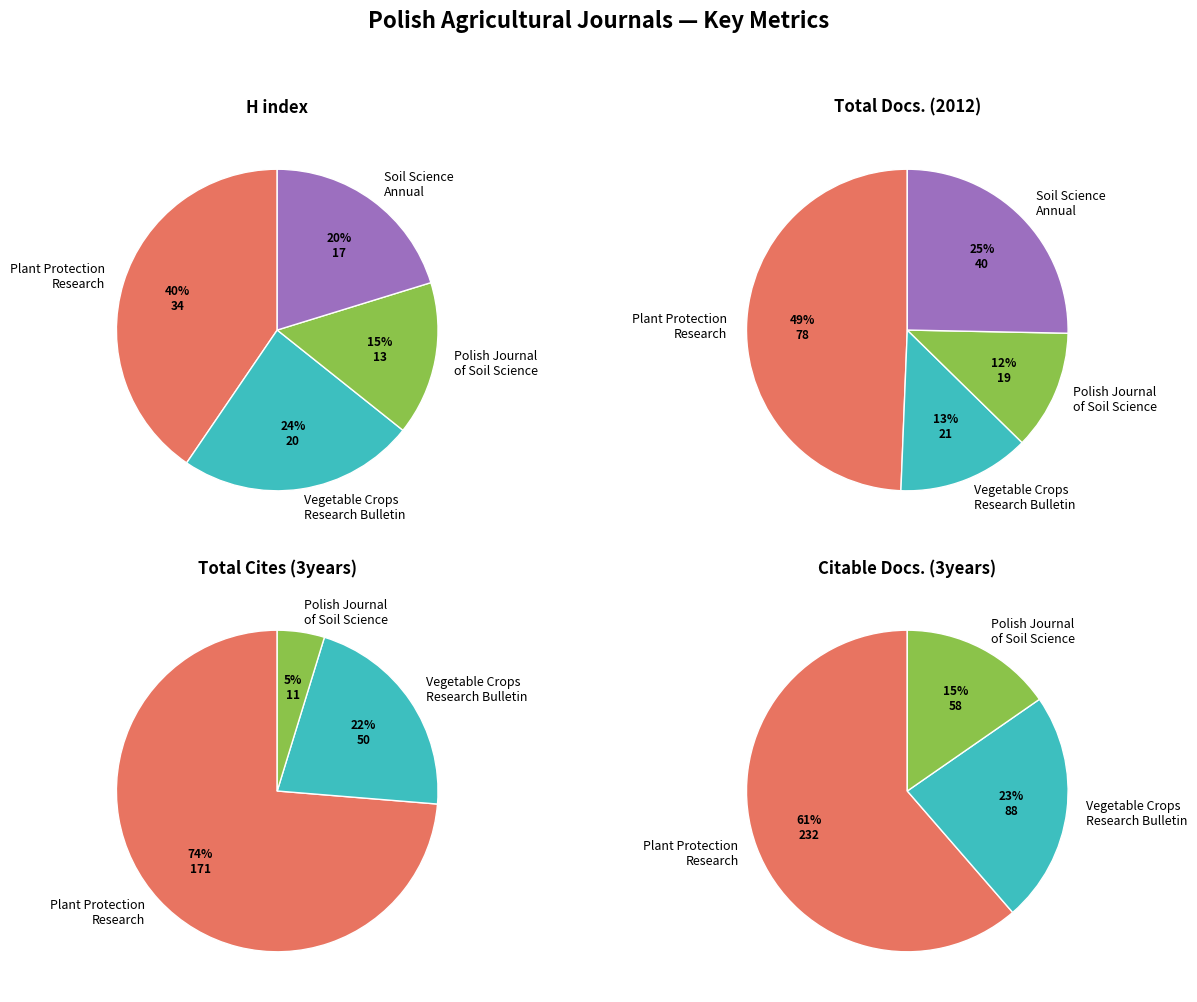

Which series has the widest spread of values?

Citable Docs. (3years)